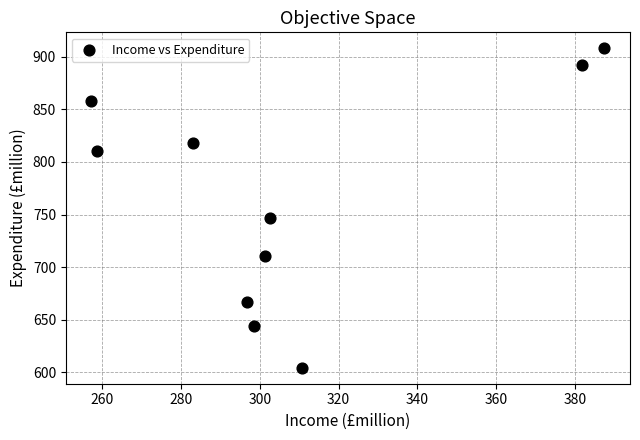

What is the average X value?

307.8